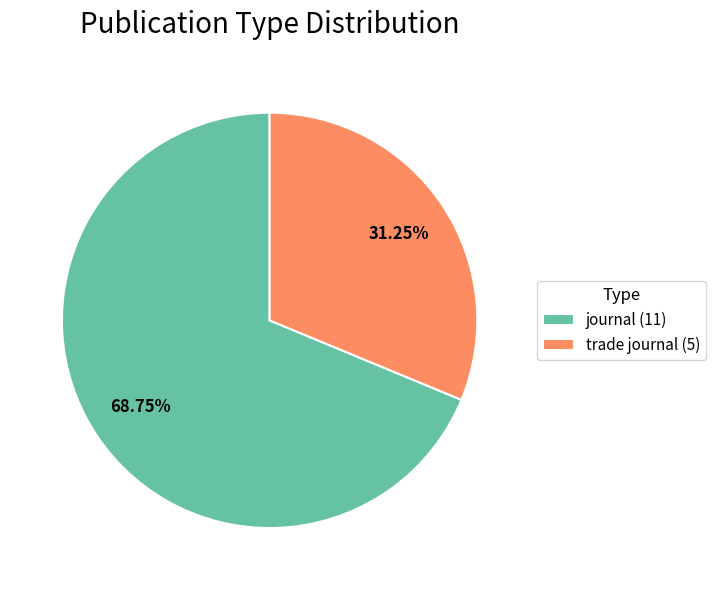

What is the ratio of the value at trade journal (5) to the value at journal (11)?

0.5